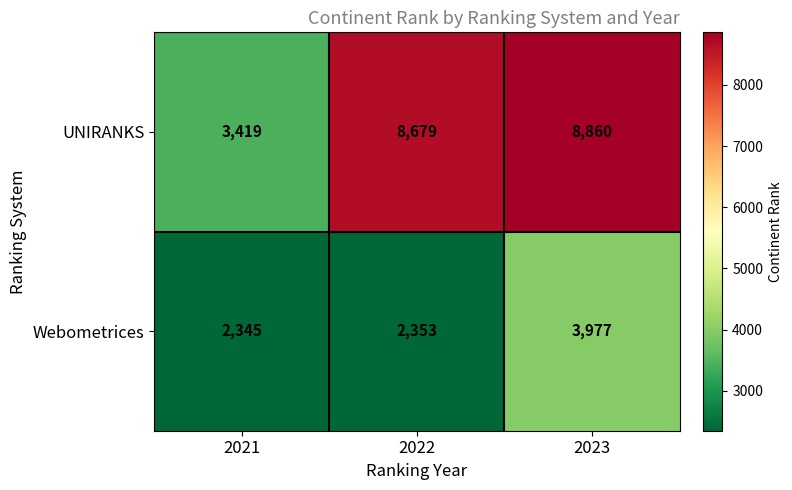

What is the total value across all series at 2021?

5764